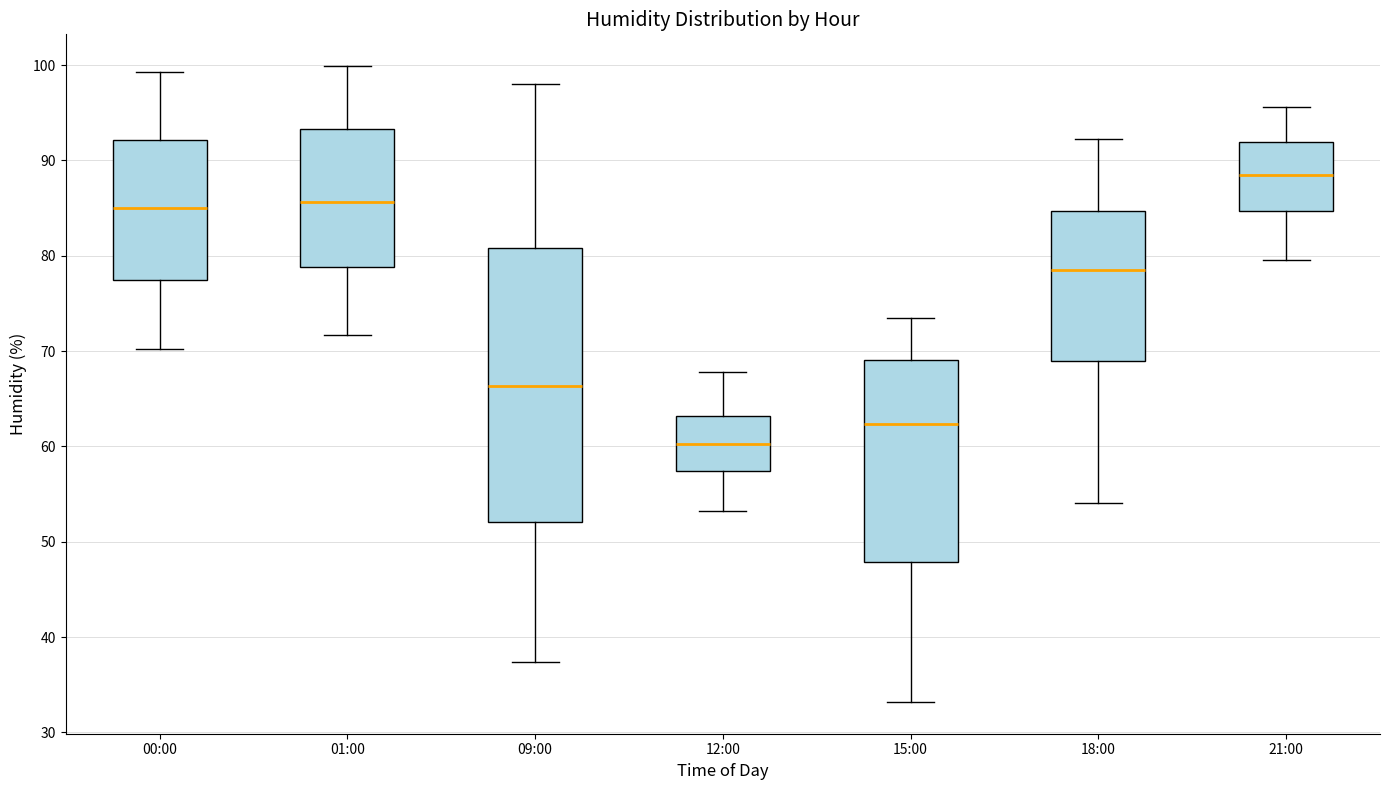

Where does the upper whisker of the box for 15:00 end on the y-axis? The values are not printed on the chart, so give them approximately, as read against the axis.

74